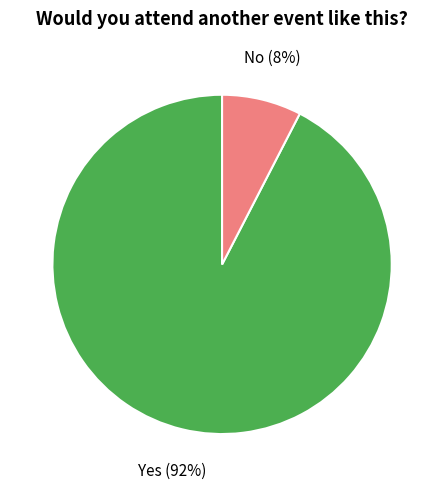

Do Yes and No together represent more than half of the pie?

Yes